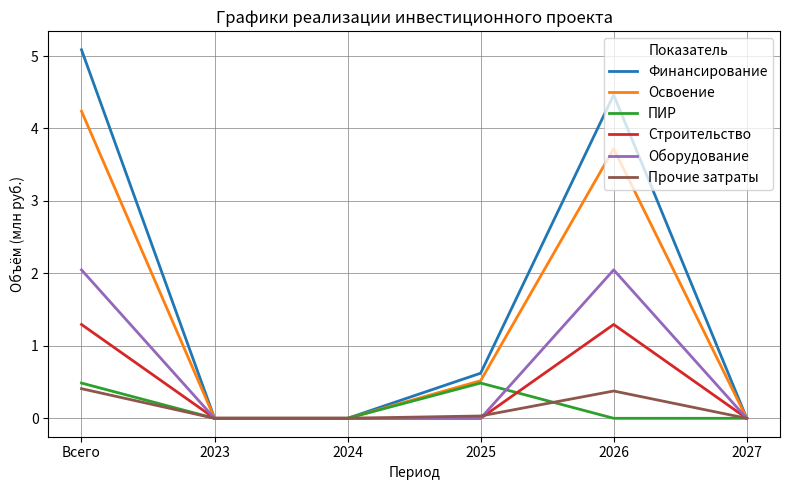

What position from the right is 2024?

4